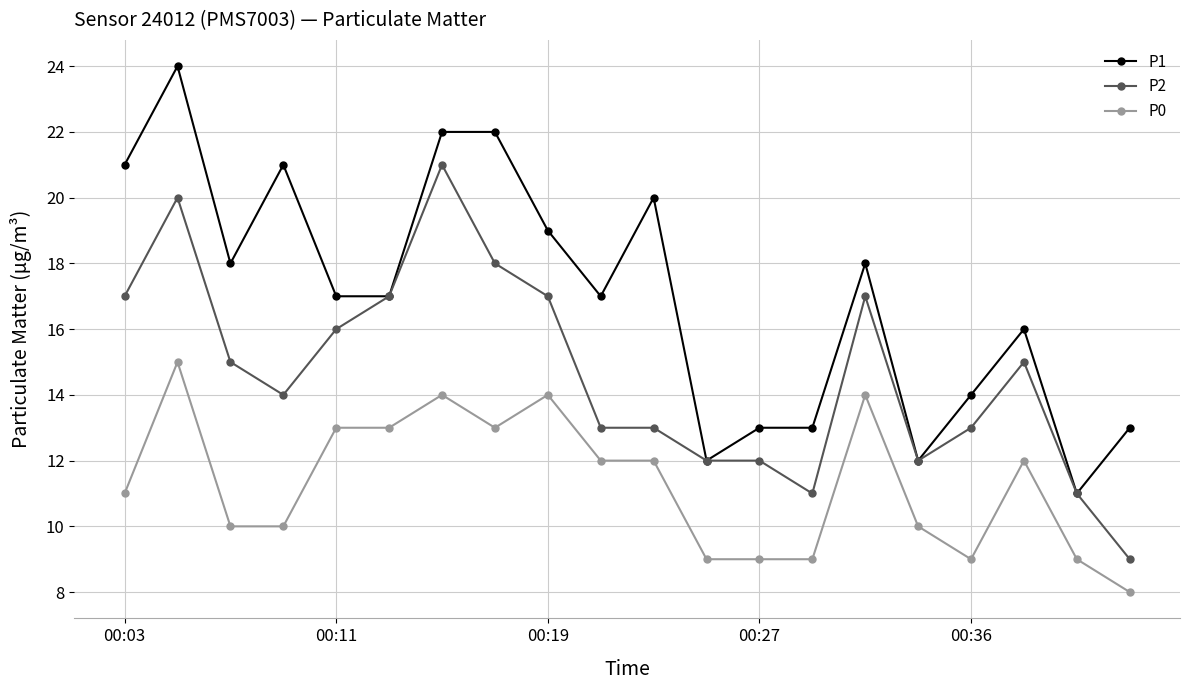

Which series has the largest total across all categories?

P1